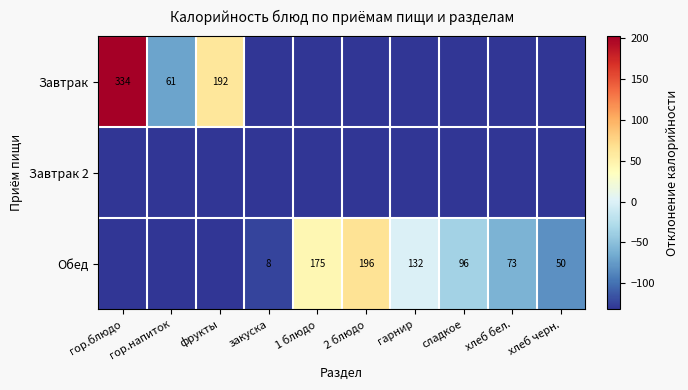

Is the value of Завтрак 2 at хлеб бел. greater than the value of Завтрак at гор.напиток?

No